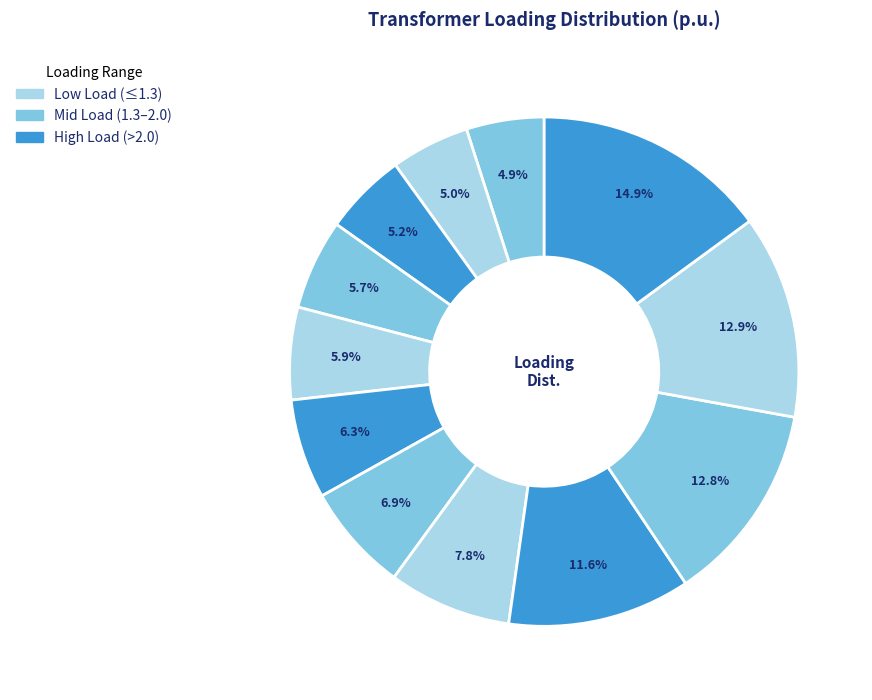

Is there a majority slice in this chart?

No